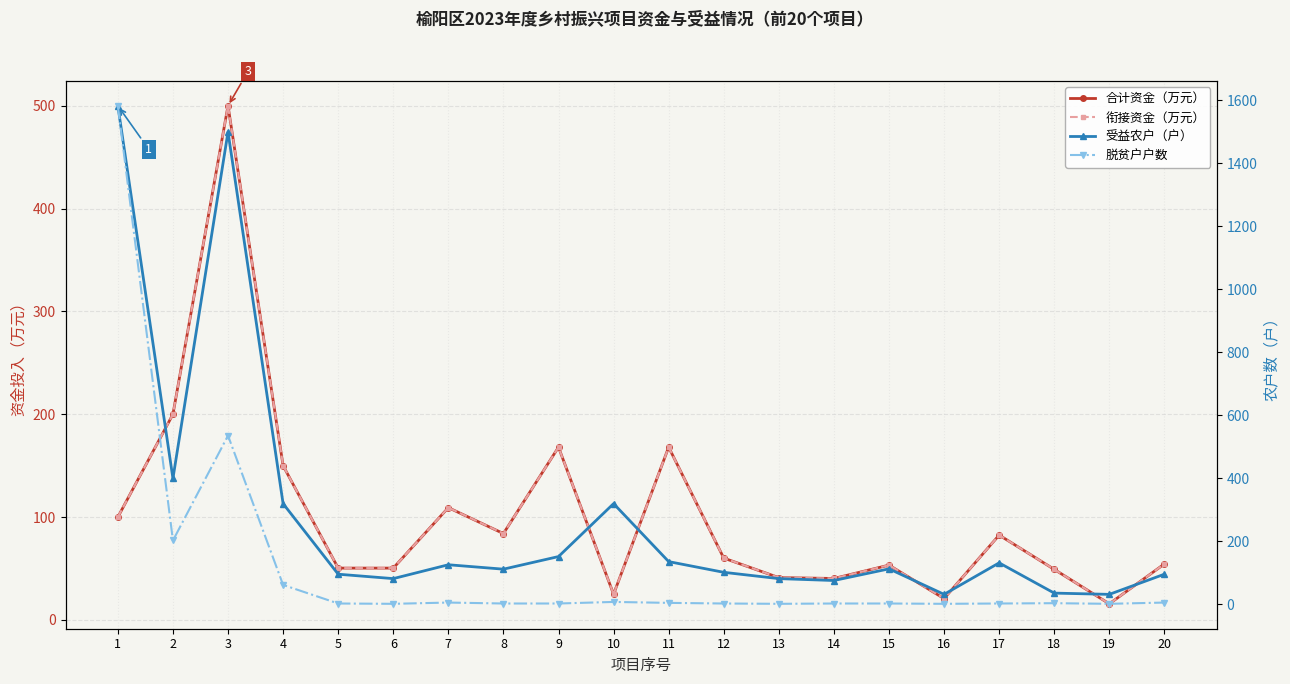

Which series has the largest total across all categories?

受益农户（户）